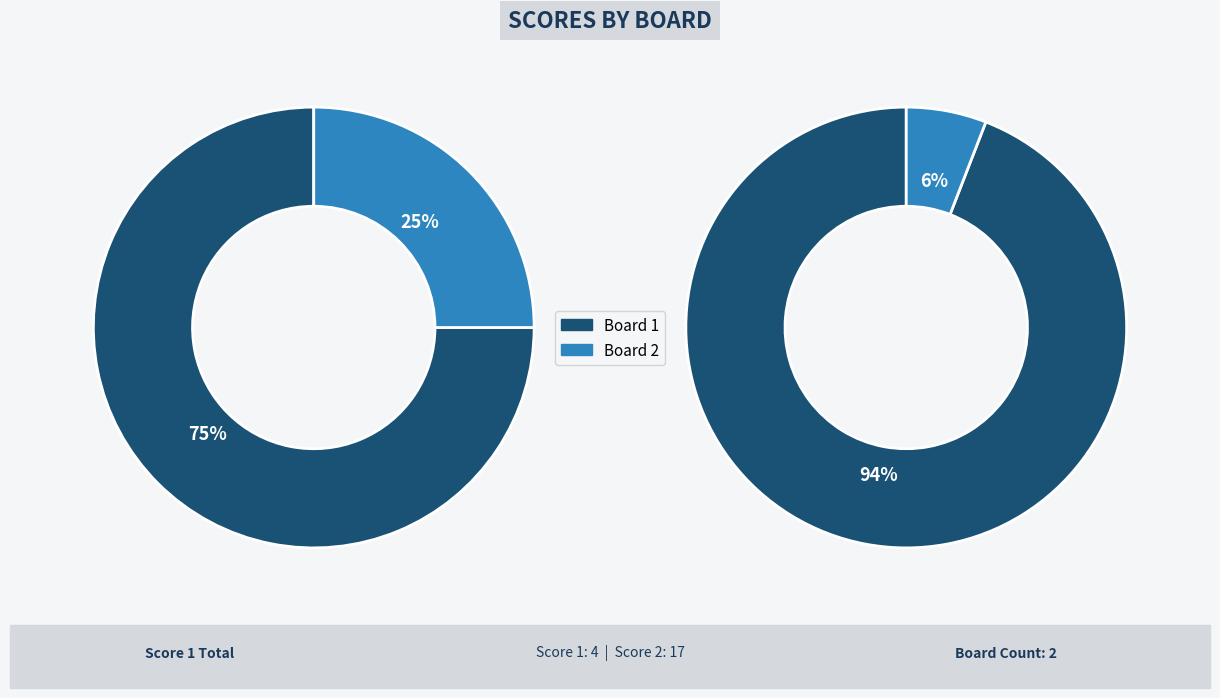

To the nearest percent, what is the average slice percentage?

50%